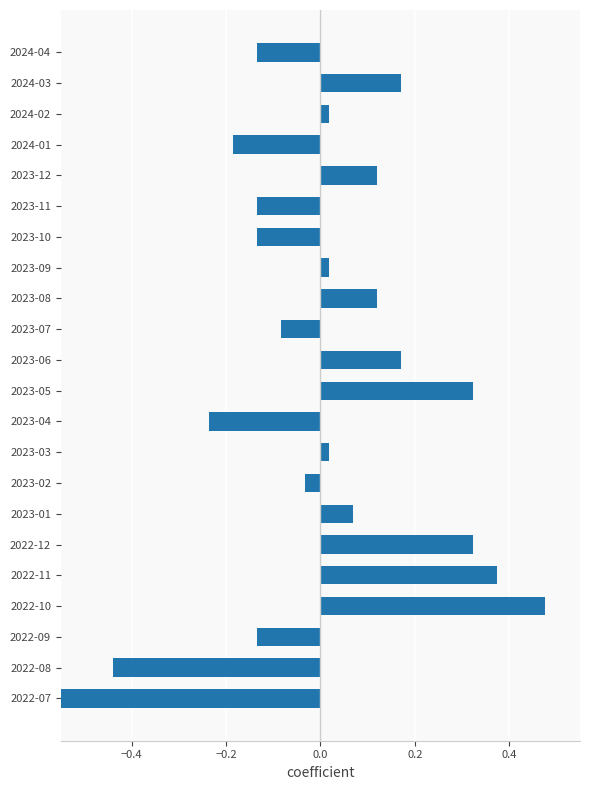

What is the difference between the values at 2024-04 and 2024-03?

0.3